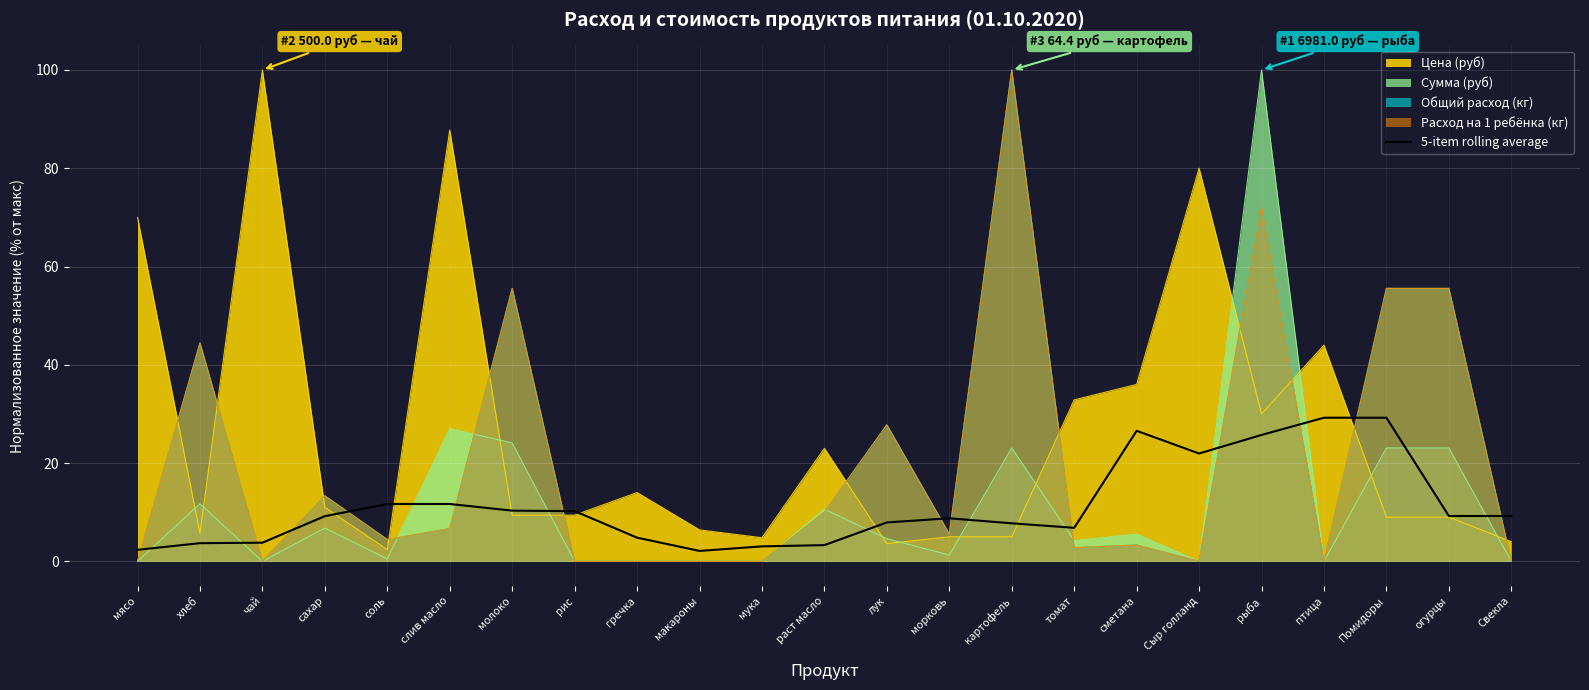

True or false: 5-item rolling average and Сумма (руб) cross at least once.

True